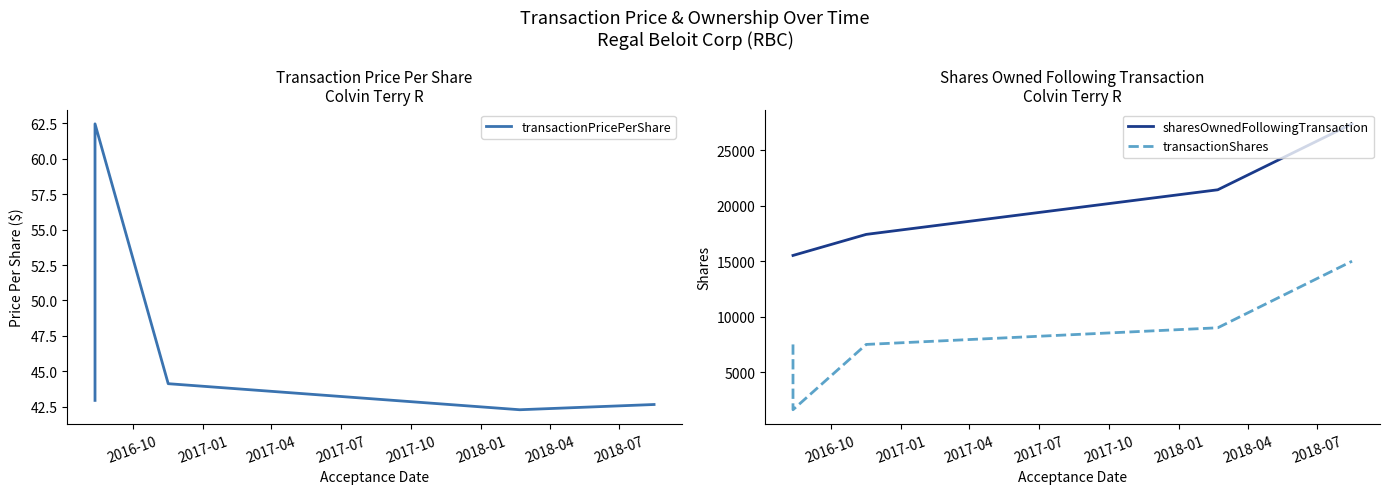

True or false: transactionShares and sharesOwnedFollowingTransaction cross at least once.

False